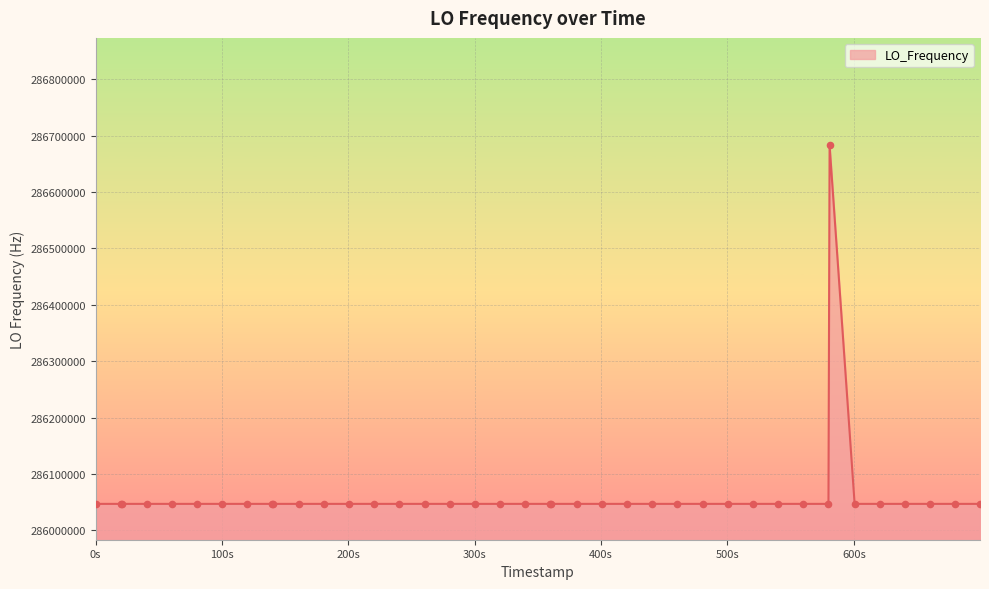

What is the minimum value shown in the chart?

286046995.1